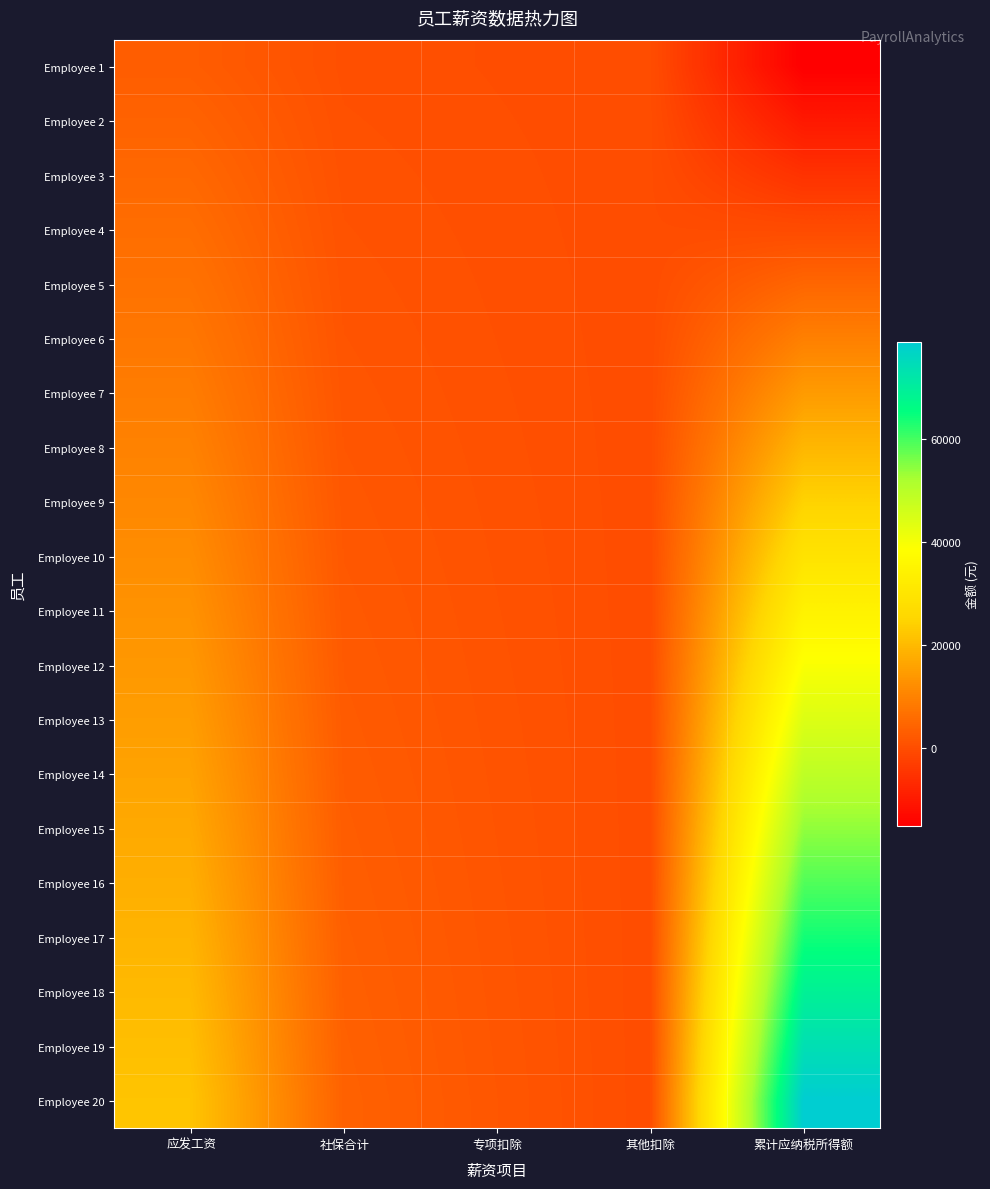

Reading right to left, extract all data points from this chart.

Employee 1: 累计应纳税所得额=-15150	其他扣除=0	专项扣除=240	社保合计=525	应发工资=3000
Employee 2: 累计应纳税所得额=-10200	其他扣除=0	专项扣除=320	社保合计=700	应发工资=4000
Employee 3: 累计应纳税所得额=-5250	其他扣除=0	专项扣除=400	社保合计=875	应发工资=5000
Employee 4: 累计应纳税所得额=-300	其他扣除=0	专项扣除=480	社保合计=1050	应发工资=6000
Employee 5: 累计应纳税所得额=4650	其他扣除=0	专项扣除=560	社保合计=1225	应发工资=7000
Employee 6: 累计应纳税所得额=9600	其他扣除=0	专项扣除=640	社保合计=1400	应发工资=8000
Employee 7: 累计应纳税所得额=14550	其他扣除=0	专项扣除=720	社保合计=1575	应发工资=9000
Employee 8: 累计应纳税所得额=19500	其他扣除=0	专项扣除=800	社保合计=1750	应发工资=10000
Employee 9: 累计应纳税所得额=24450	其他扣除=0	专项扣除=880	社保合计=1925	应发工资=11000
Employee 10: 累计应纳税所得额=29400	其他扣除=0	专项扣除=960	社保合计=2100	应发工资=12000
Employee 11: 累计应纳税所得额=34350	其他扣除=0	专项扣除=1040	社保合计=2275	应发工资=13000
Employee 12: 累计应纳税所得额=39300	其他扣除=0	专项扣除=1120	社保合计=2450	应发工资=14000
Employee 13: 累计应纳税所得额=44250	其他扣除=0	专项扣除=1200	社保合计=2625	应发工资=15000
Employee 14: 累计应纳税所得额=49200	其他扣除=0	专项扣除=1280	社保合计=2800	应发工资=16000
Employee 15: 累计应纳税所得额=54150	其他扣除=0	专项扣除=1360	社保合计=2975	应发工资=17000
Employee 16: 累计应纳税所得额=59100	其他扣除=0	专项扣除=1440	社保合计=3150	应发工资=18000
Employee 17: 累计应纳税所得额=64050	其他扣除=0	专项扣除=1520	社保合计=3325	应发工资=19000
Employee 18: 累计应纳税所得额=69000	其他扣除=0	专项扣除=1600	社保合计=3500	应发工资=20000
Employee 19: 累计应纳税所得额=73950	其他扣除=0	专项扣除=1680	社保合计=3675	应发工资=21000
Employee 20: 累计应纳税所得额=78900	其他扣除=0	专项扣除=1760	社保合计=3850	应发工资=22000